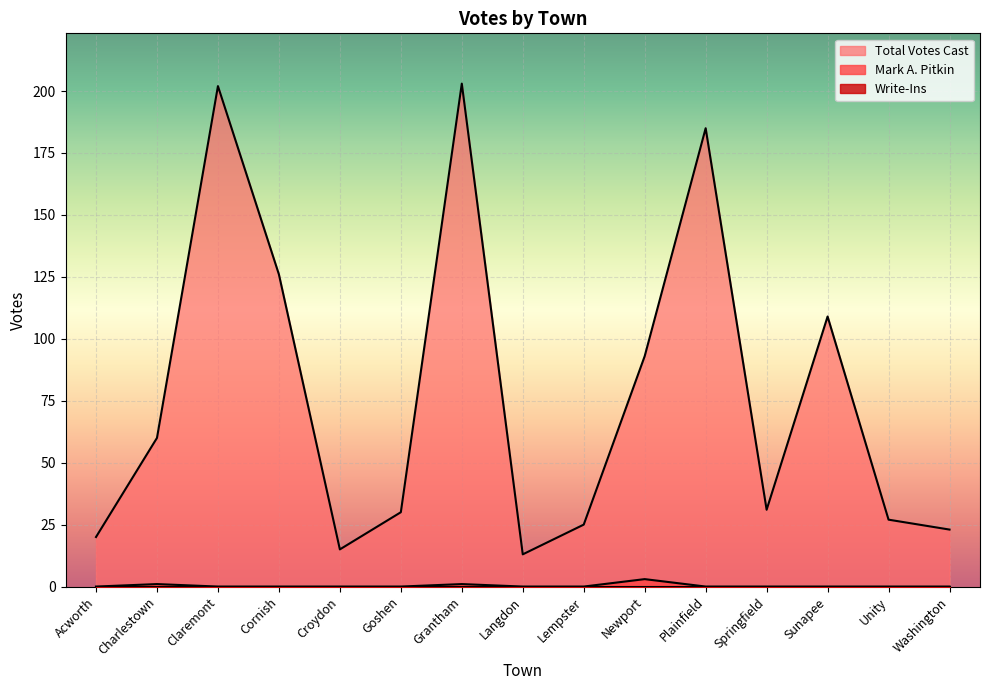

List the labels in order of Total Votes Cast value, largest first.

Grantham, Claremont, Plainfield, Cornish, Sunapee, Newport, Charlestown, Springfield, Goshen, Unity, Lempster, Washington, Acworth, Croydon, Langdon